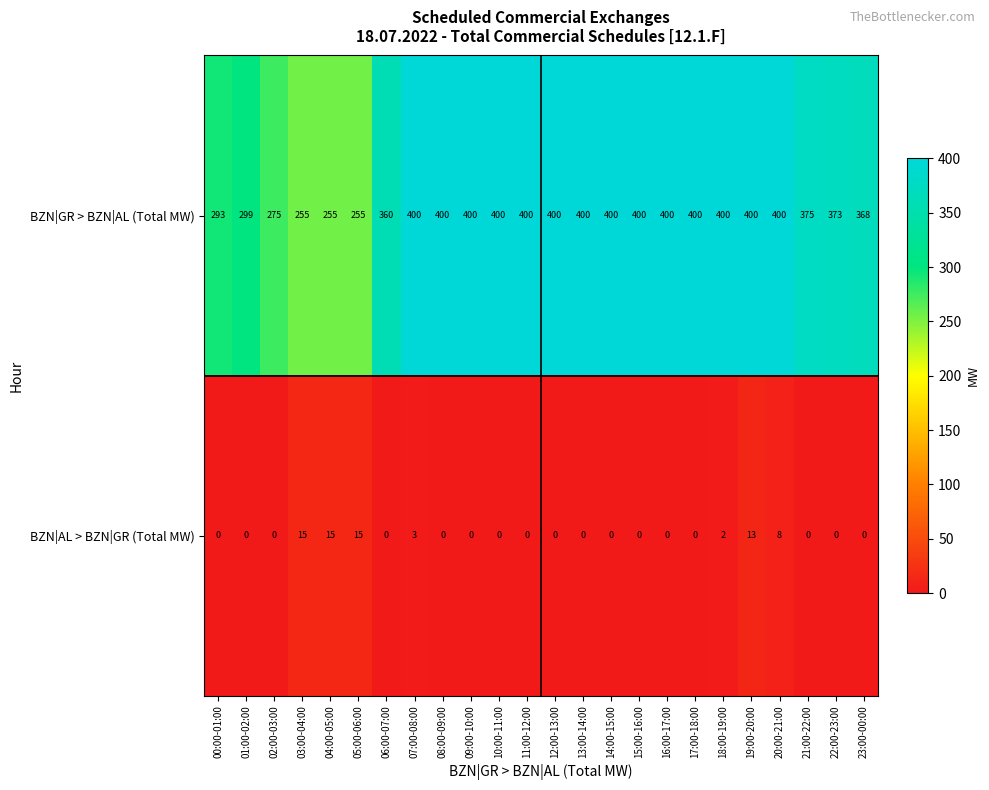

Rank the series by their average value, from lowest to highest.

BZN|AL > BZN|GR (Total MW), BZN|GR > BZN|AL (Total MW)